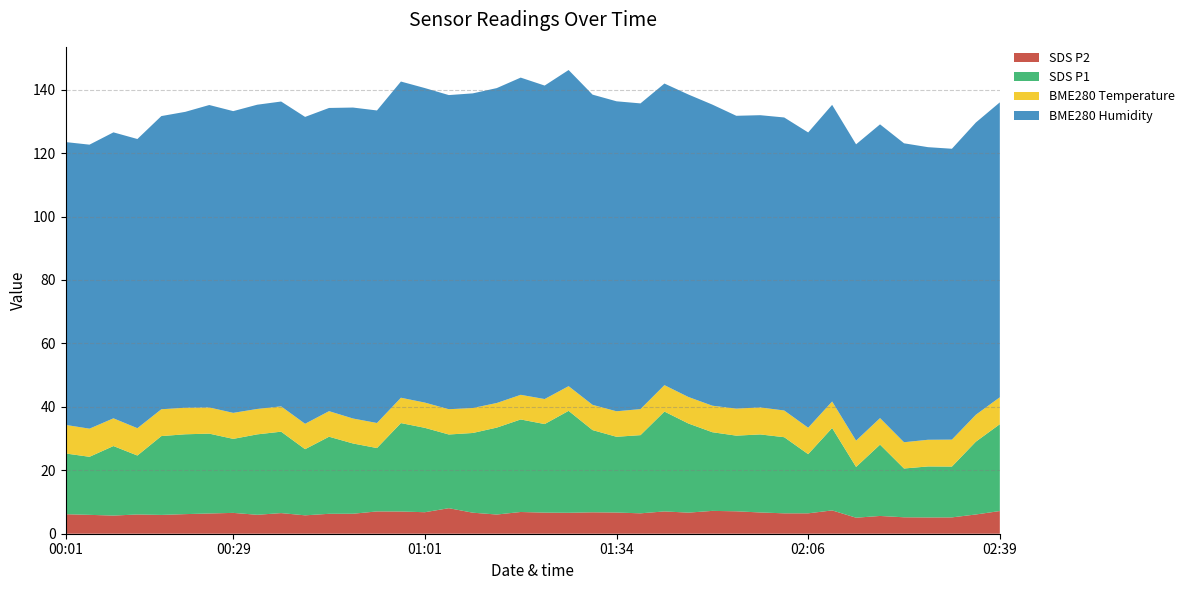

What is the total value across all series at 01:01?

140.5